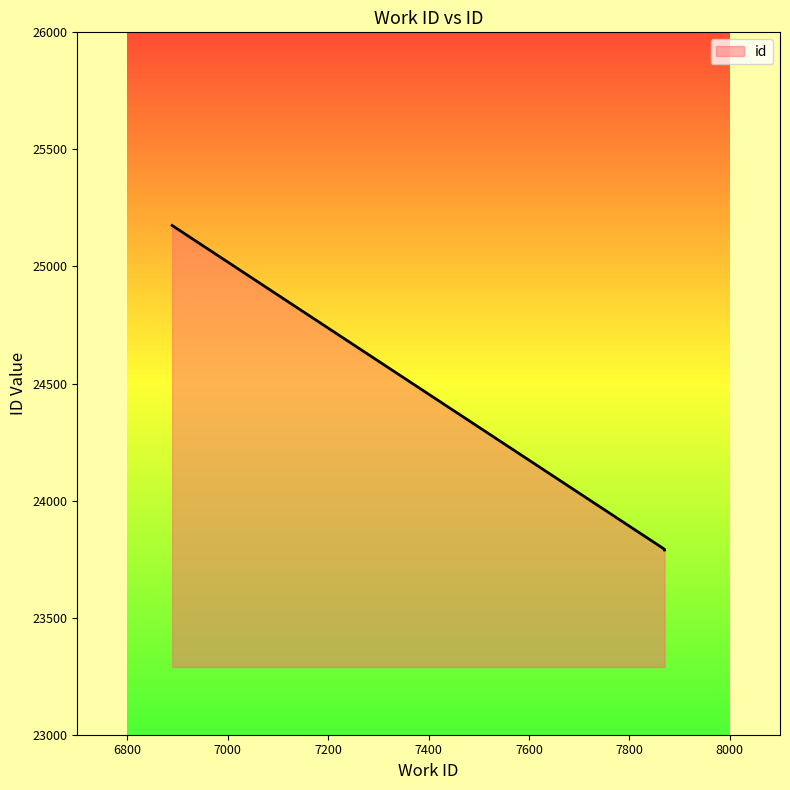

What is the smallest value displayed?

23789